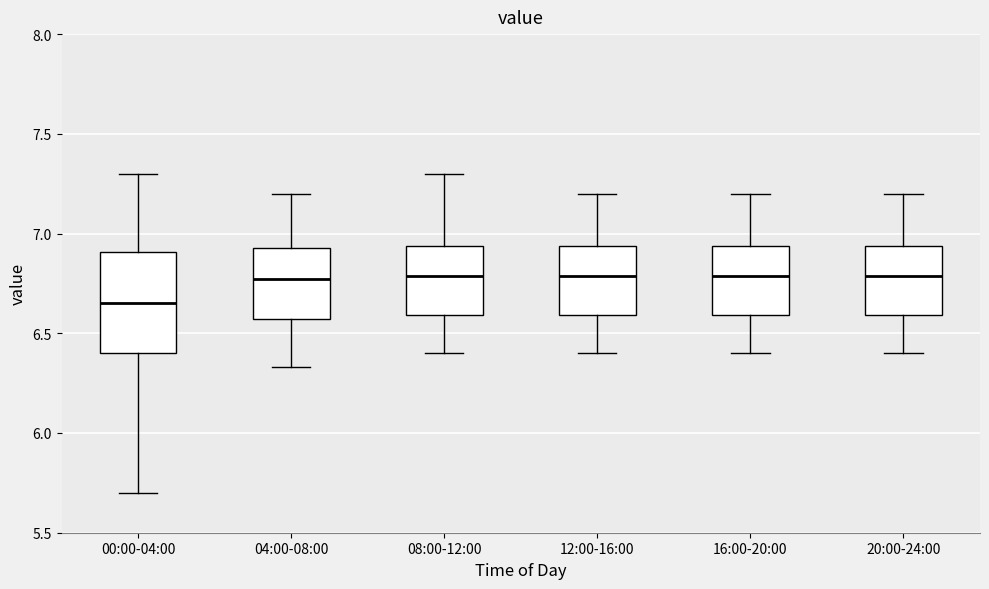

Reading left to right, transcribe this box plot: for each box, give where its median line is, the range the box spans, and where its two whiskers end, as read against the y-axis. The values are not printed on the chart, so give them approximately, as read against the axis.

00:00-04:00: median 6.65, box 6.40 to 6.90, whiskers 5.70 to 7.30
04:00-08:00: median 6.75, box 6.55 to 6.95, whiskers 6.35 to 7.20
08:00-12:00: median 6.80, box 6.60 to 6.95, whiskers 6.40 to 7.30
12:00-16:00: median 6.80, box 6.60 to 6.95, whiskers 6.40 to 7.20
16:00-20:00: median 6.80, box 6.60 to 6.95, whiskers 6.40 to 7.20
20:00-24:00: median 6.80, box 6.60 to 6.95, whiskers 6.40 to 7.20